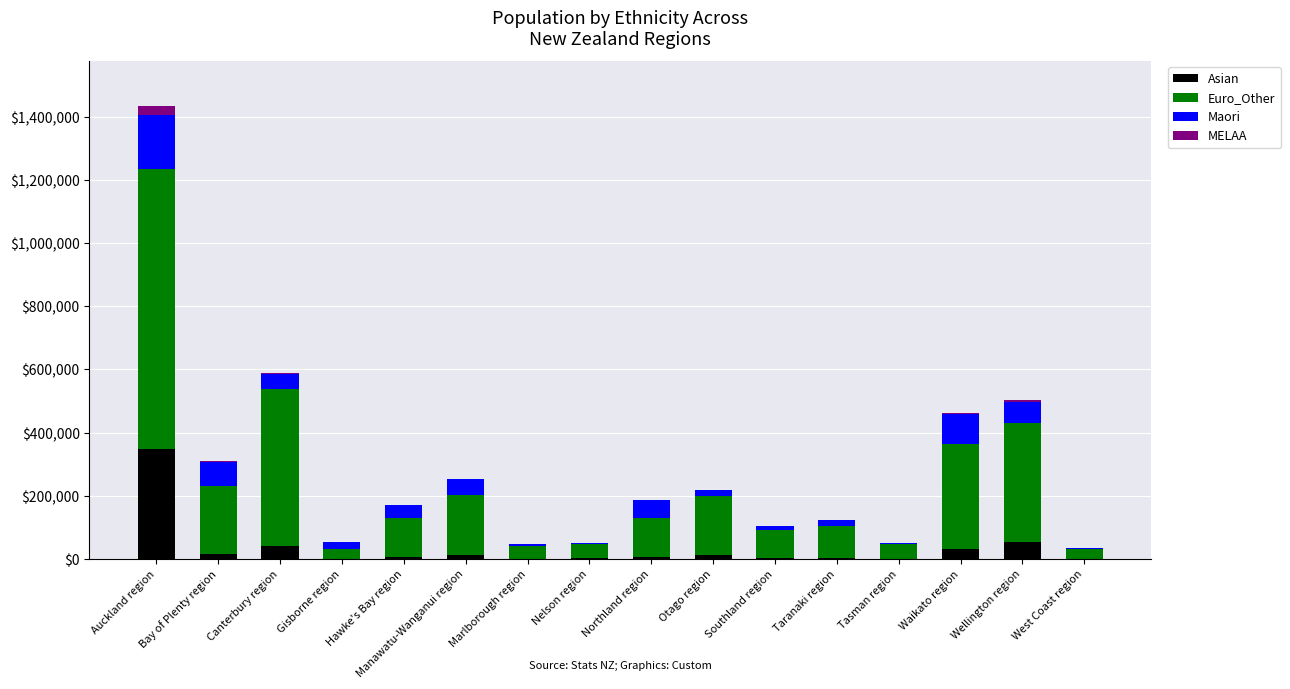

At which category is the sum across all series the highest?

Auckland region